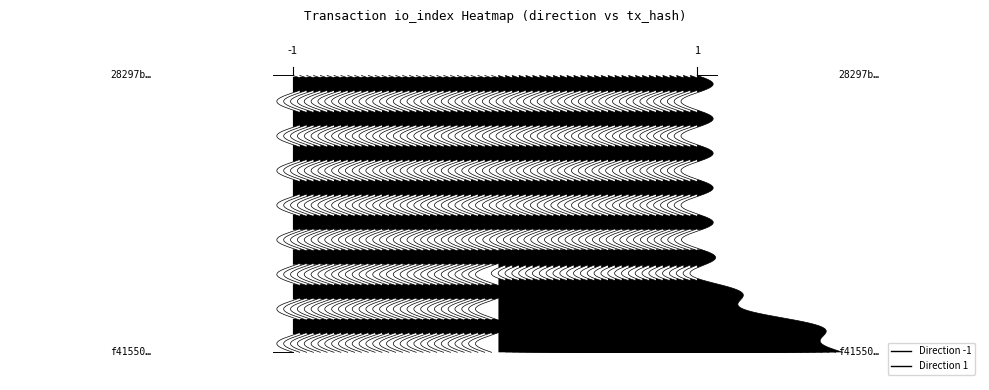

Reading right to left, list all the values displayed in this chart.

28297b656fa81977291d4151b137d74ee96e9f9: direction_1=0	direction_-1=0
f415507c1bd5c526a1ebc956a9282a059c4cf02: direction_1=2	direction_-1=0